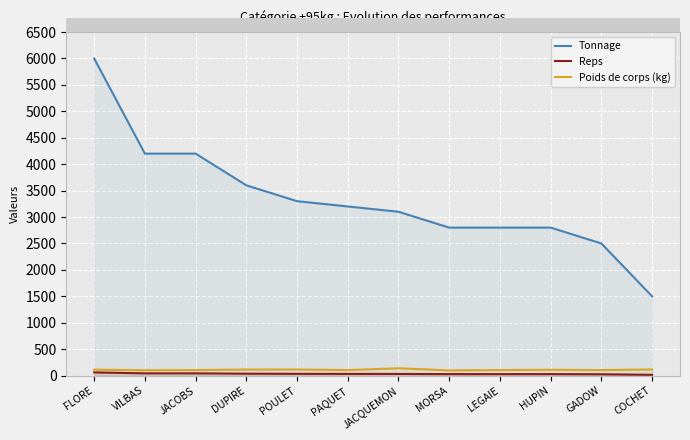

What is the average value of the Tonnage series?

3333